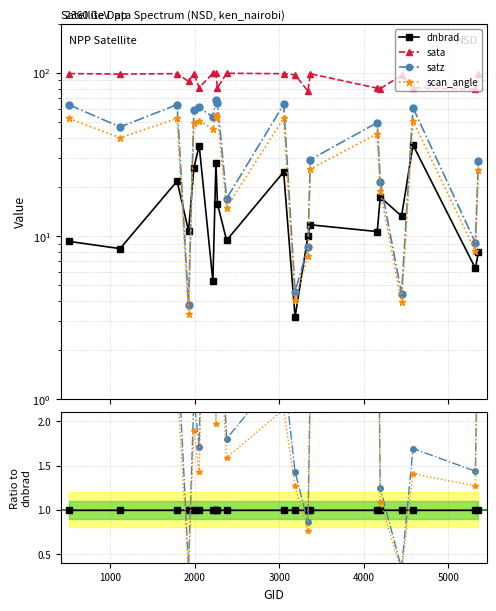

Reading left to right, transcribe all the data shown in this chart.

dnbrad: 1.0	1.0	1.0	1.0	1.0	1.0	1.0	1.0	1.0	1.0	1.0	1.0	1.0	1.0	1.0	1.0	1.0	1.0	1.0	1.0
sata: 10.7	11.7	4.6	8.2	3.8	2.3	18.7	3.6	5.1	10.6	4.0	30.4	7.7	8.4	7.6	4.6	7.3	2.2	12.5	12.3
satz: 6.9	5.6	2.9	0.4	2.3	1.7	10.1	2.4	4.2	1.8	2.6	1.4	0.9	2.5	4.6	1.2	0.3	1.7	1.4	3.6
scan_angle: 5.7	4.8	2.4	0.3	1.9	1.4	8.6	2.0	3.4	1.6	2.1	1.3	0.8	2.2	4.0	1.1	0.3	1.4	1.3	3.2